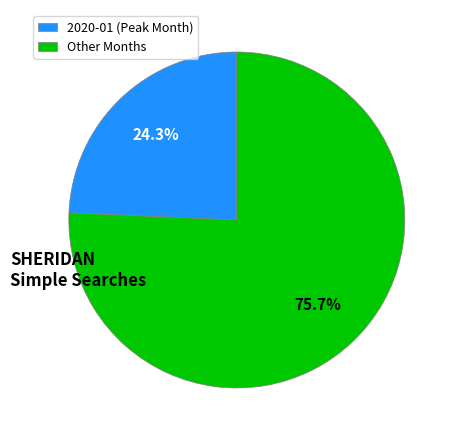

What portion of the pie excludes 2020-01 (Peak Month)?

75.7%